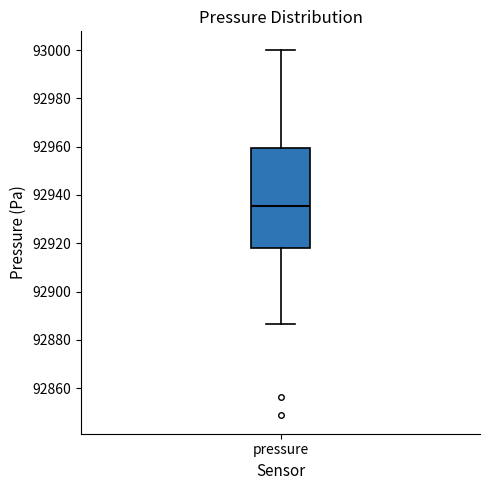

Read this box plot against the y-axis: the position of the median line, the range covered by the box, and the ends of both whiskers. The values are not printed on the chart, so give them approximately, as read against the axis.

median 92936, box 92918 to 92960, whiskers 92886 to 93000